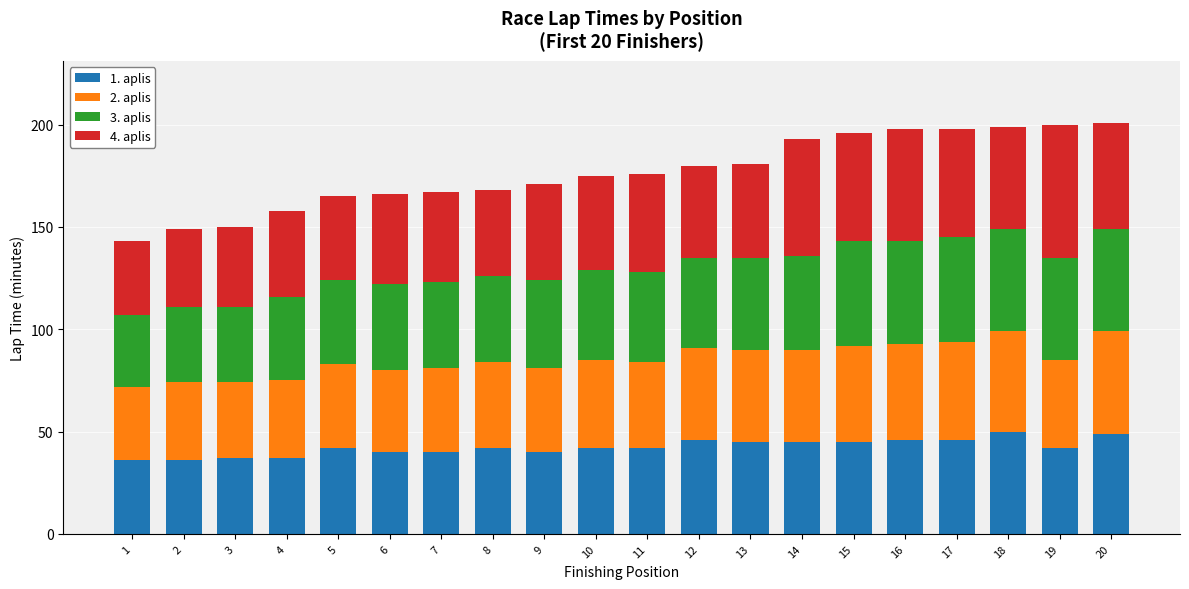

The value of 1. aplis at 18 is 81. True or false?

False